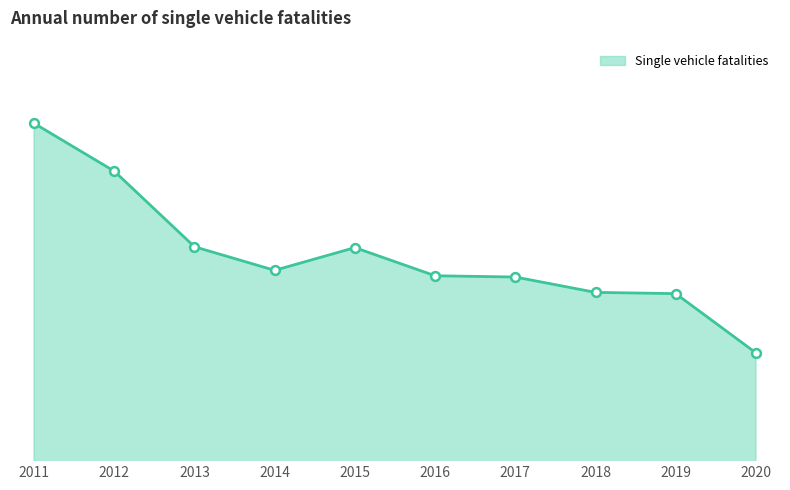

Between 2012 and 2018, which is larger?

2012